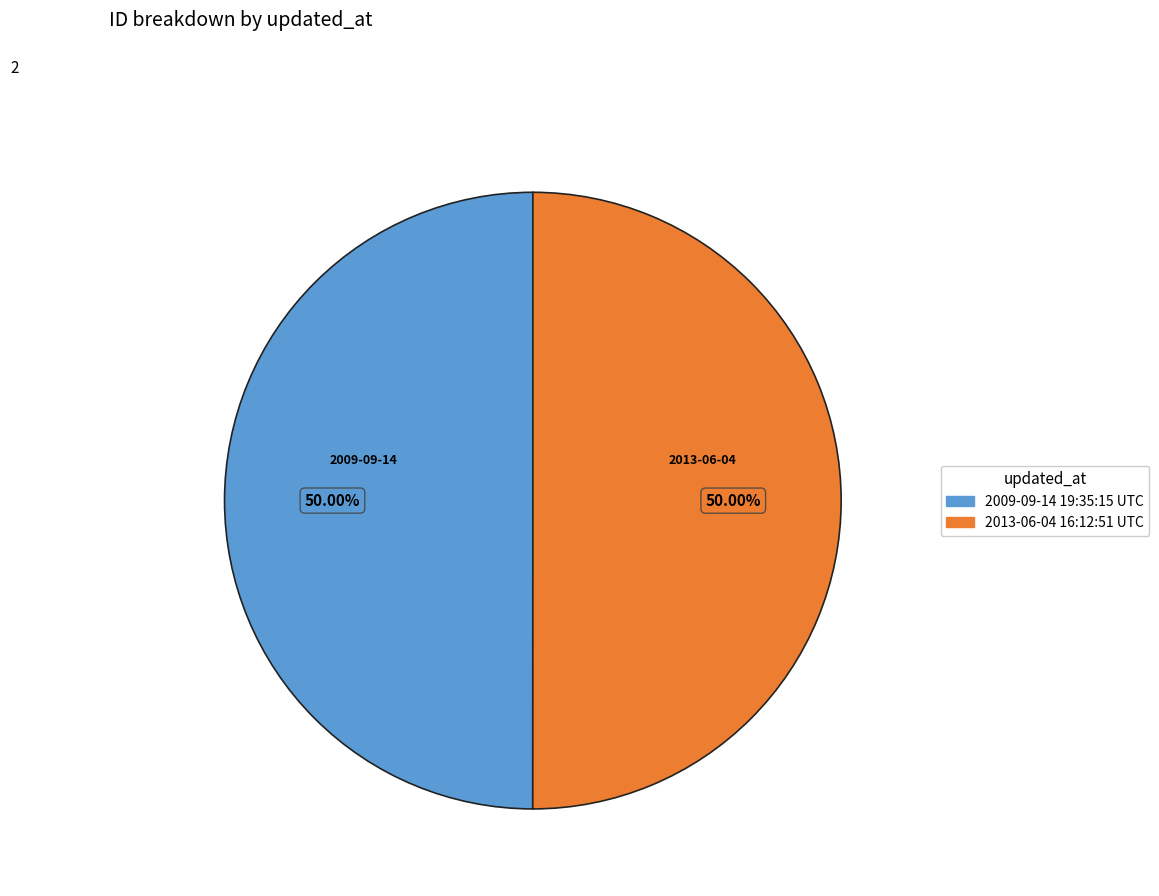

To the nearest percent, what is the combined percentage of 2013-06-04 16:12:51 UTC and 2009-09-14 19:35:15 UTC?

100%